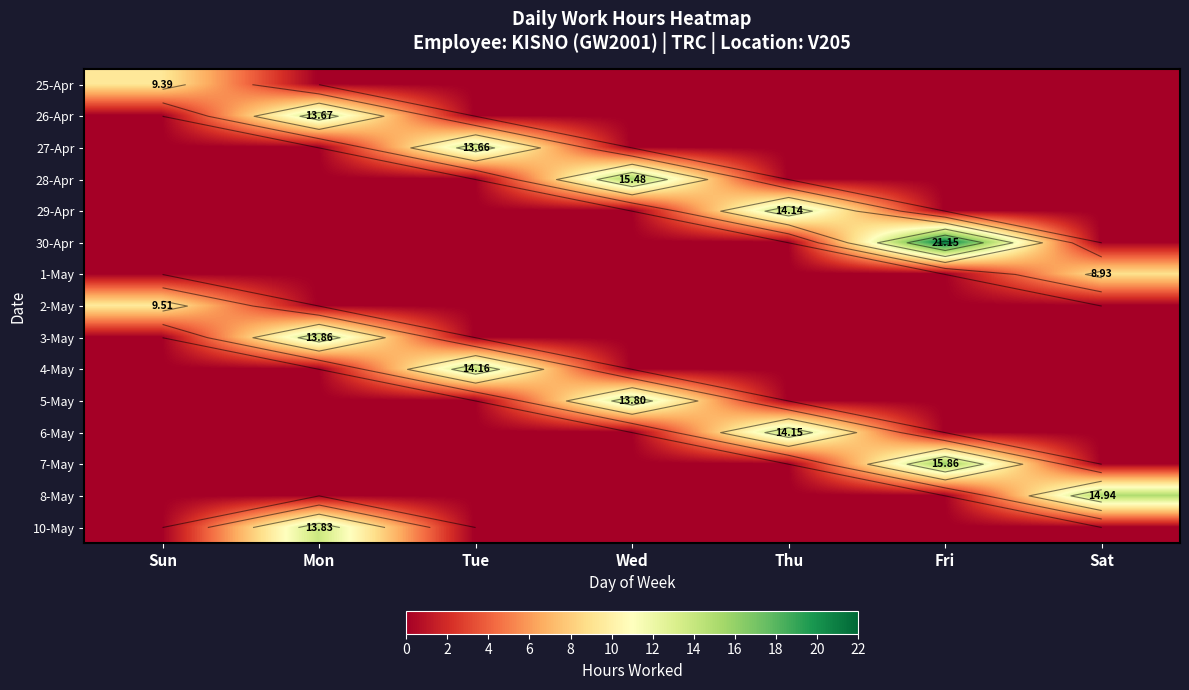

Is it true that 30-Apr equals 0.0 at Sat?

True